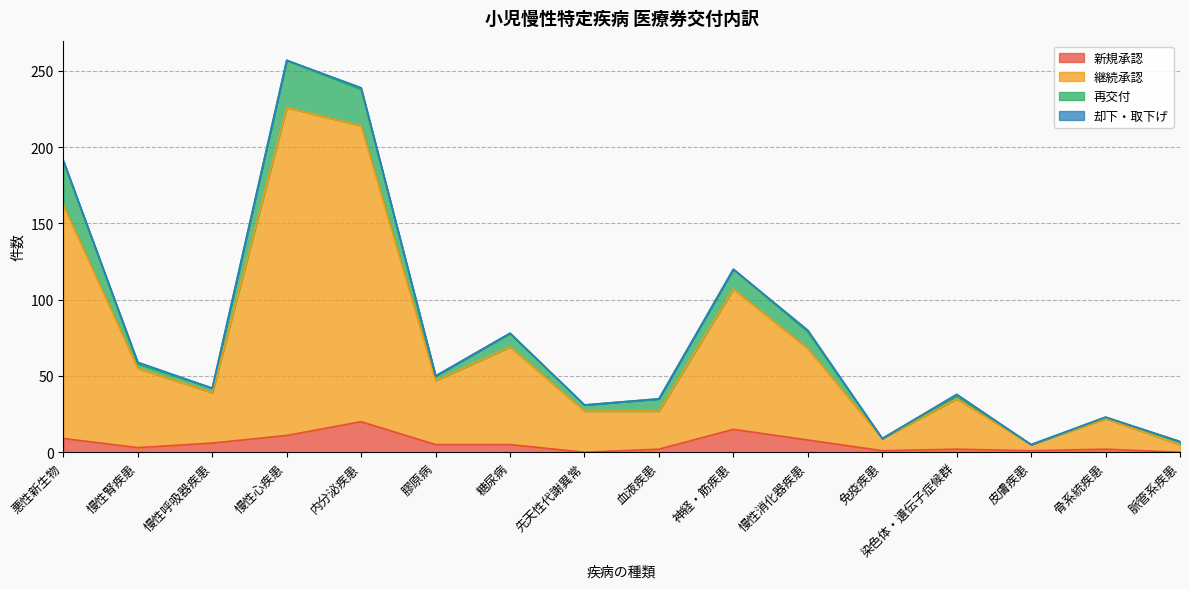

What is the difference between the 新規承認 values at 糖尿病 and 慢性腎疾患?

2